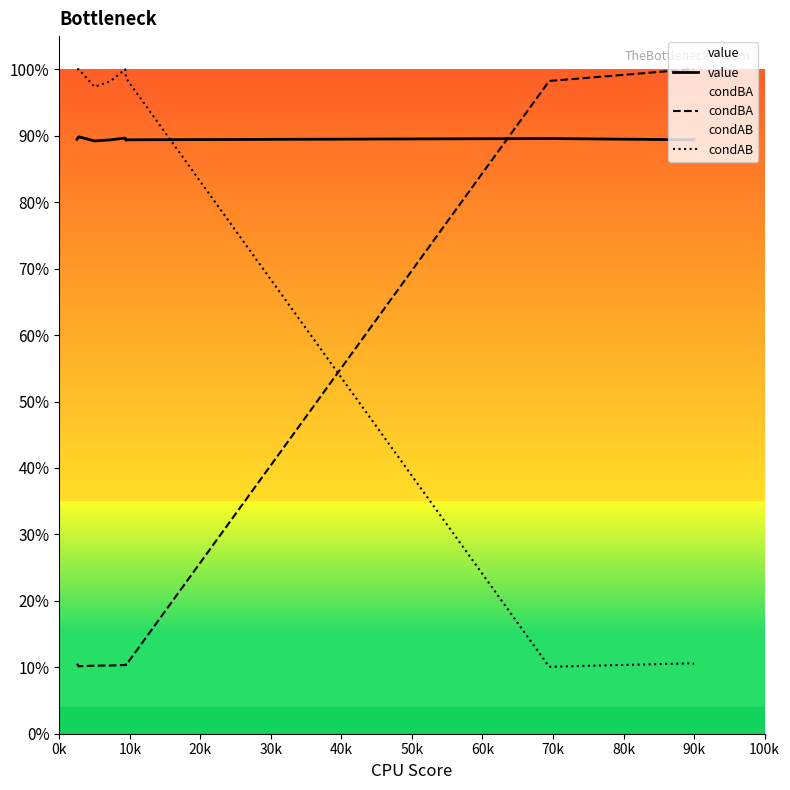

Is it true that condBA equals 1.7 at 17?

False